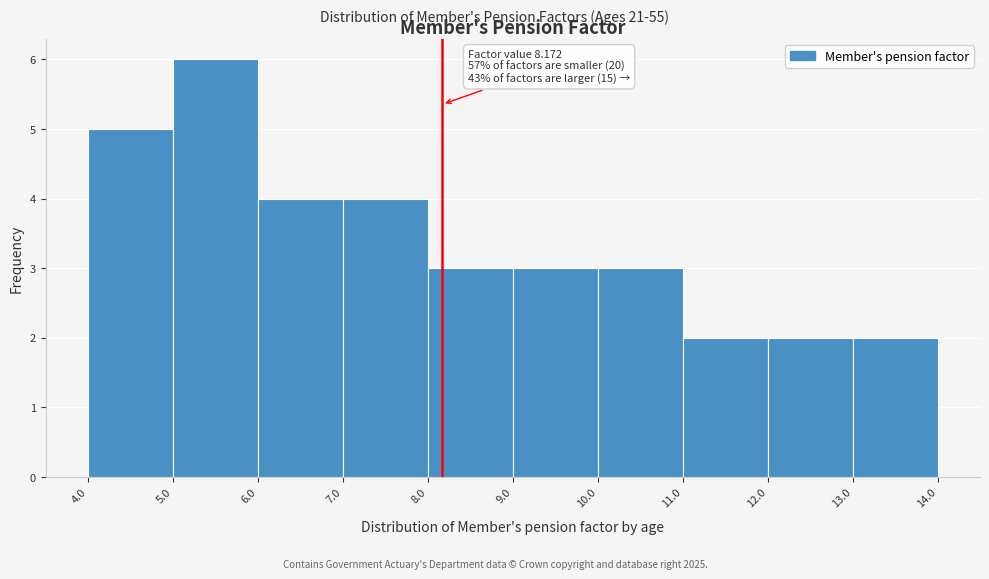

Which range on the x-axis has the tallest bar?

5.0 to 6.0